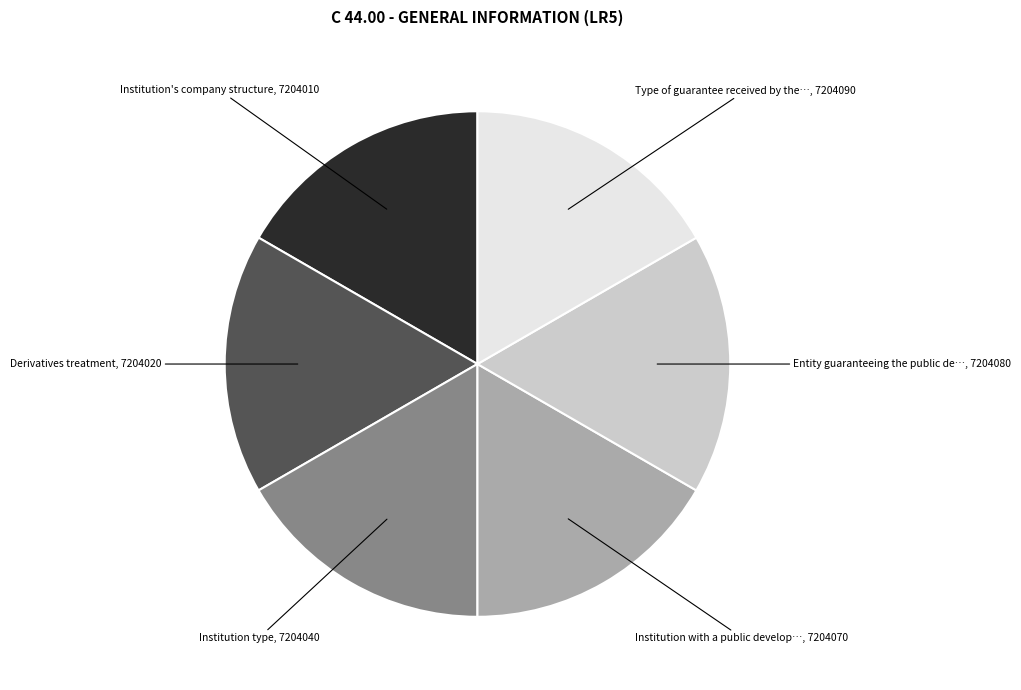

Is there a majority slice in this chart?

No